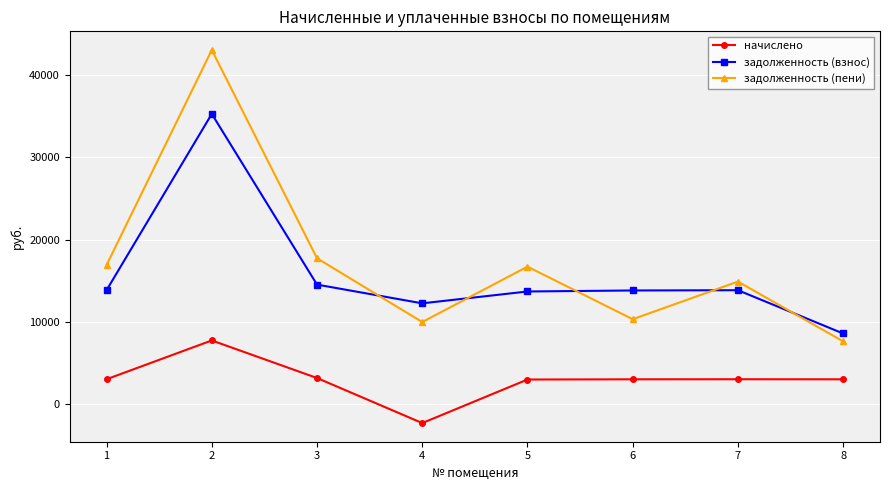

Is this an area chart (filled region under the line)?

No